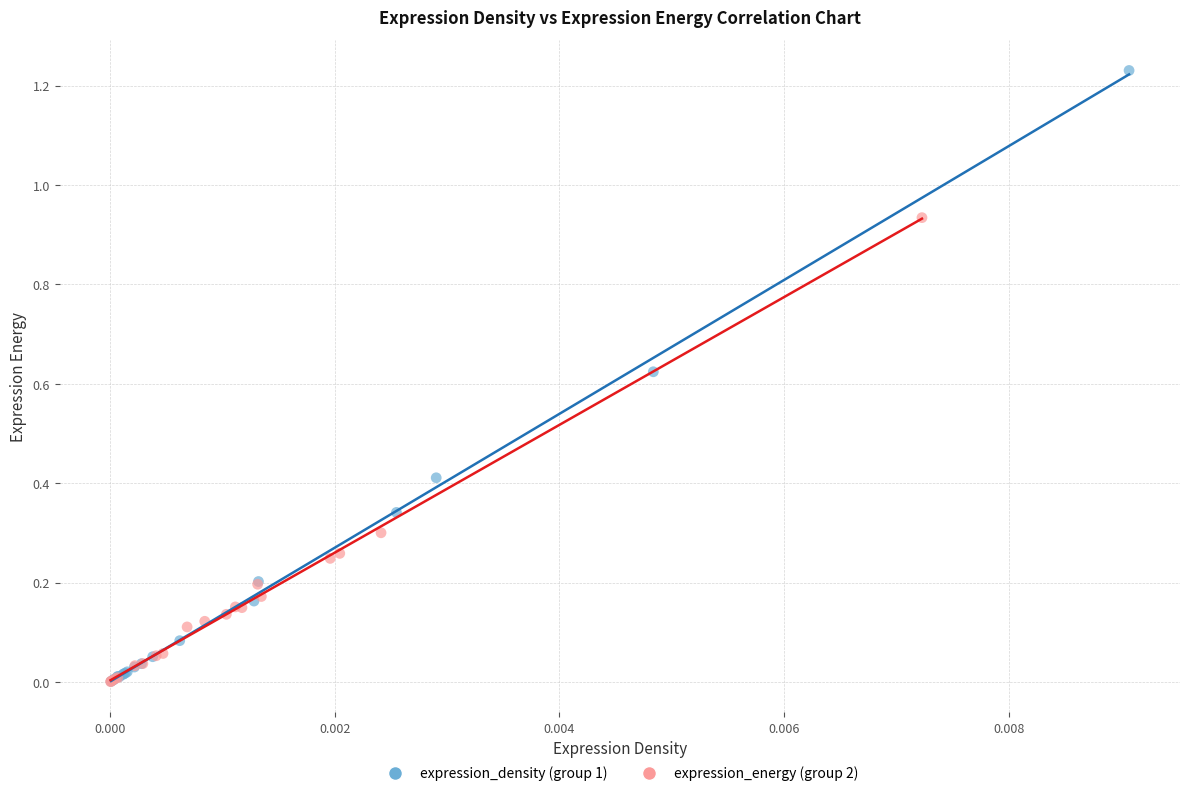

Which series contains the highest Y value?

expression_density (group 1)